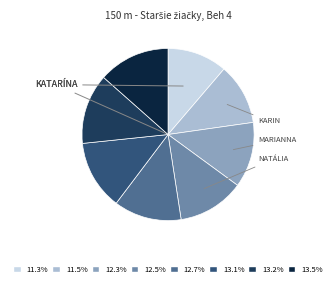

Does any single category account for the majority?

No